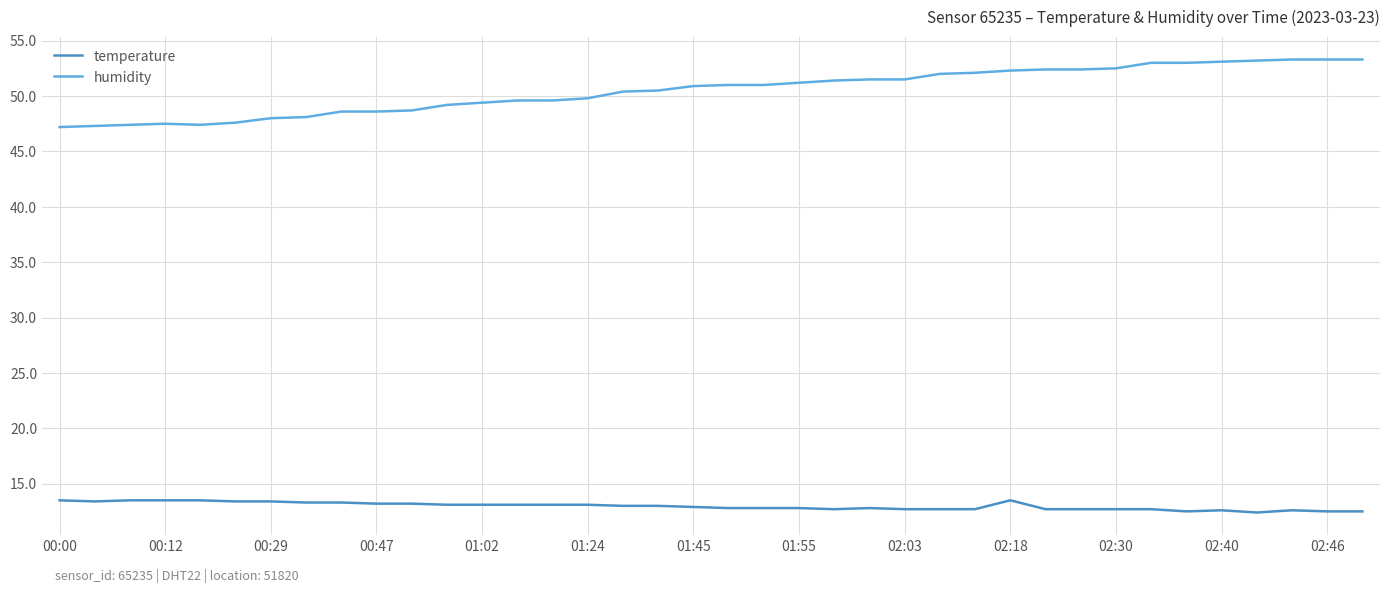

True or false: temperature and humidity cross at least once.

False